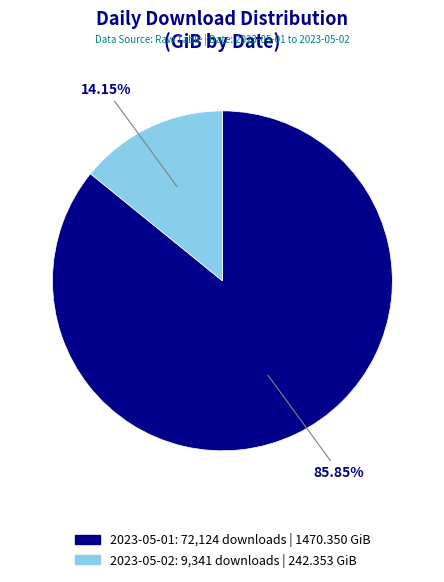

The 2023-05-01 slice represents 86% of the pie. True or false?

True